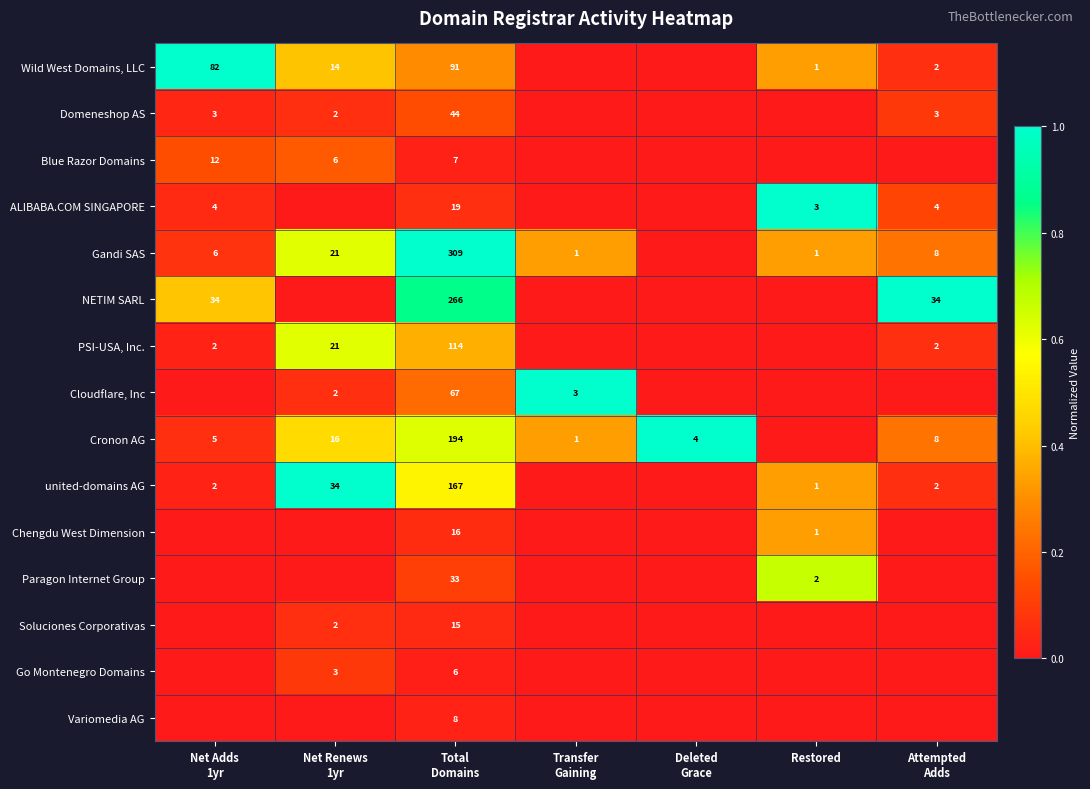

At which label does Go Montenegro Domains reach its minimum?

Net Adds 1yr